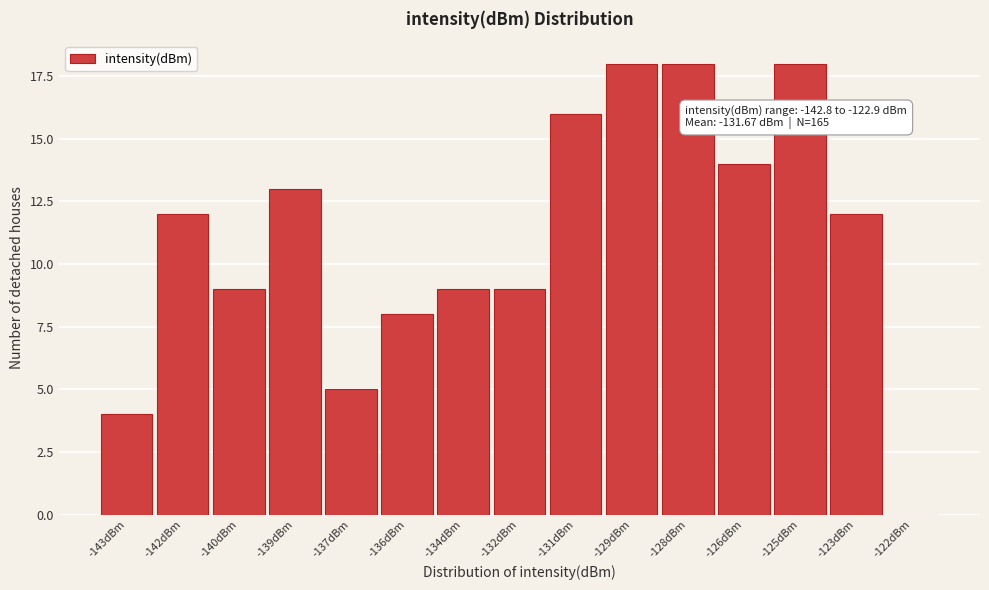

Reading left to right, extract all data points from this chart.

-143dBm=4	-142dBm=12	-140dBm=9	-139dBm=13	-137dBm=5	-136dBm=8	-134dBm=9	-132dBm=9	-131dBm=16	-129dBm=18	-128dBm=18	-126dBm=14	-125dBm=18	-123dBm=12	-122dBm=0